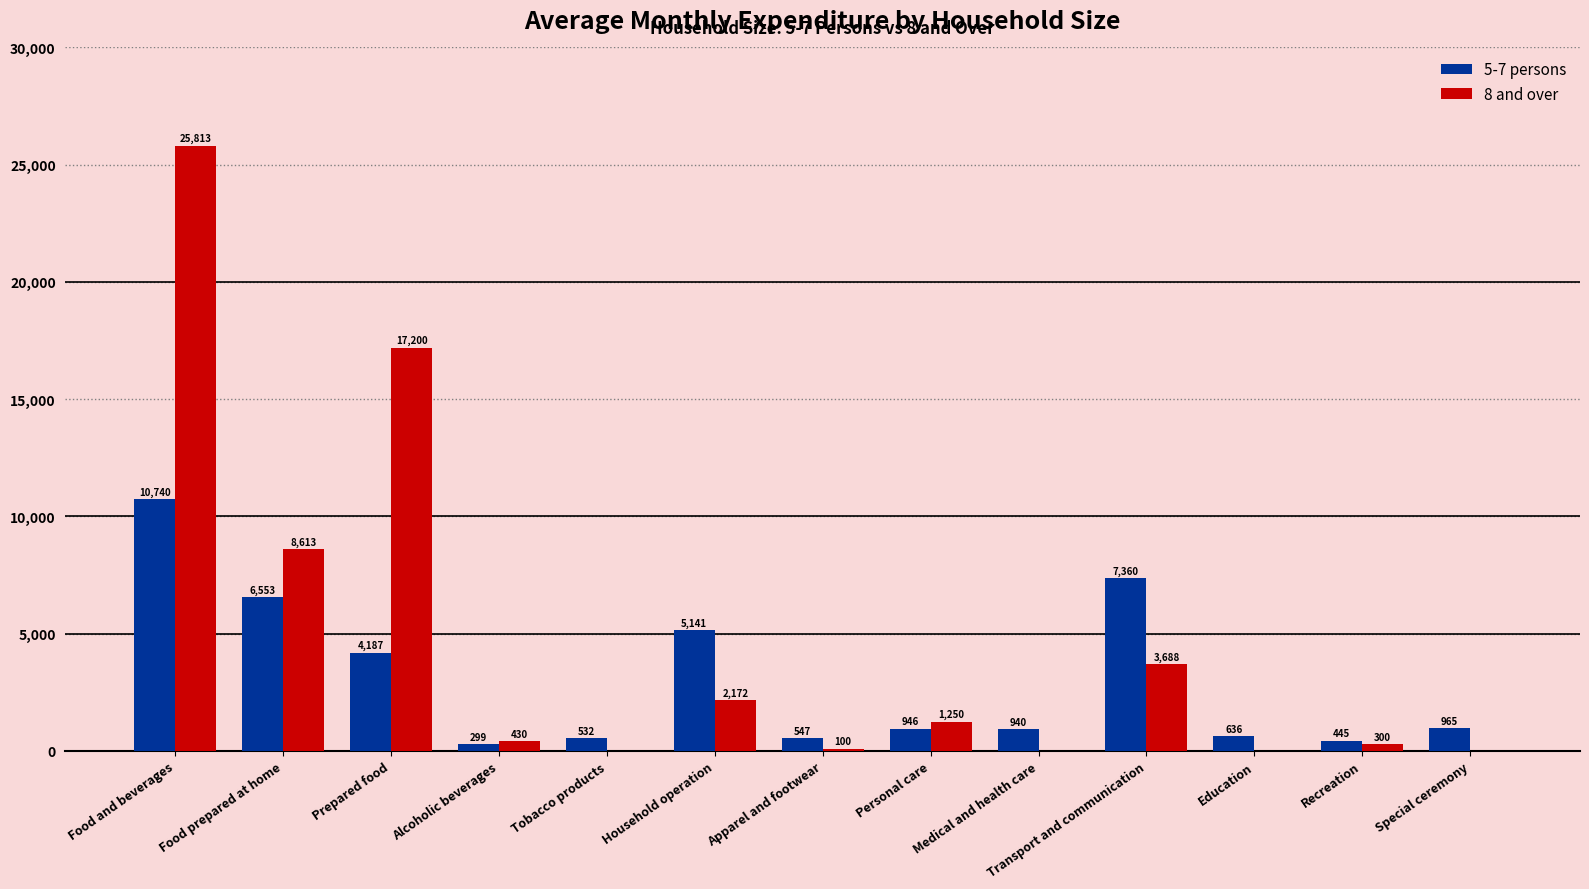

Which series has the largest total across all categories?

8 and over